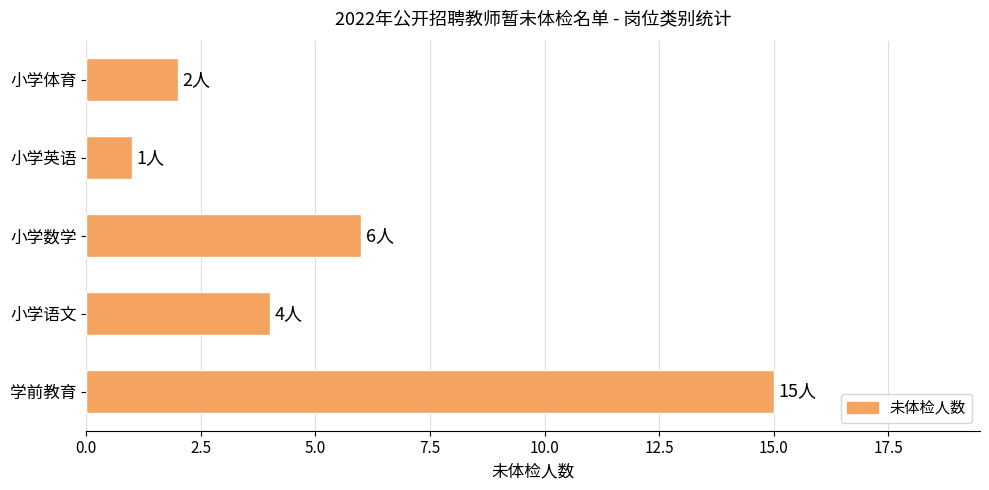

Reading bottom to top, transcribe all the data shown in this chart.

15	4	6	1	2